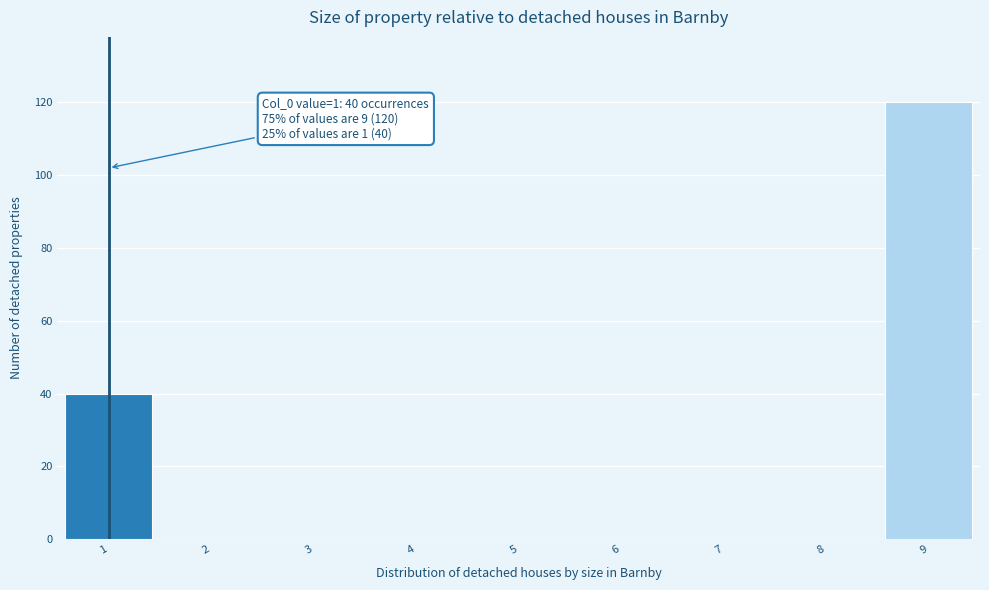

Which range on the x-axis has the tallest bar?

8.5 to 9.5